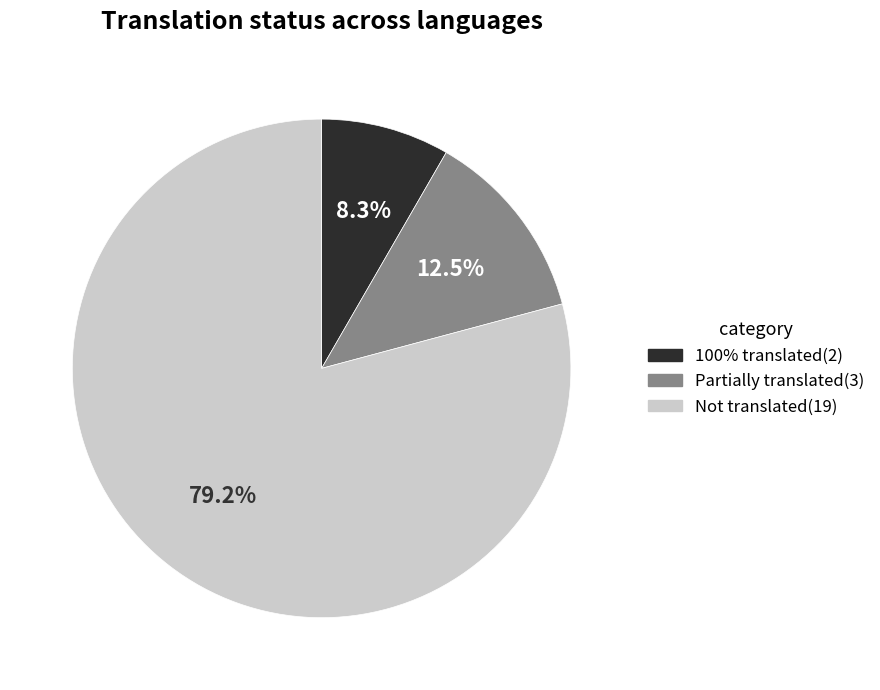

How many slices are in this pie chart?

3